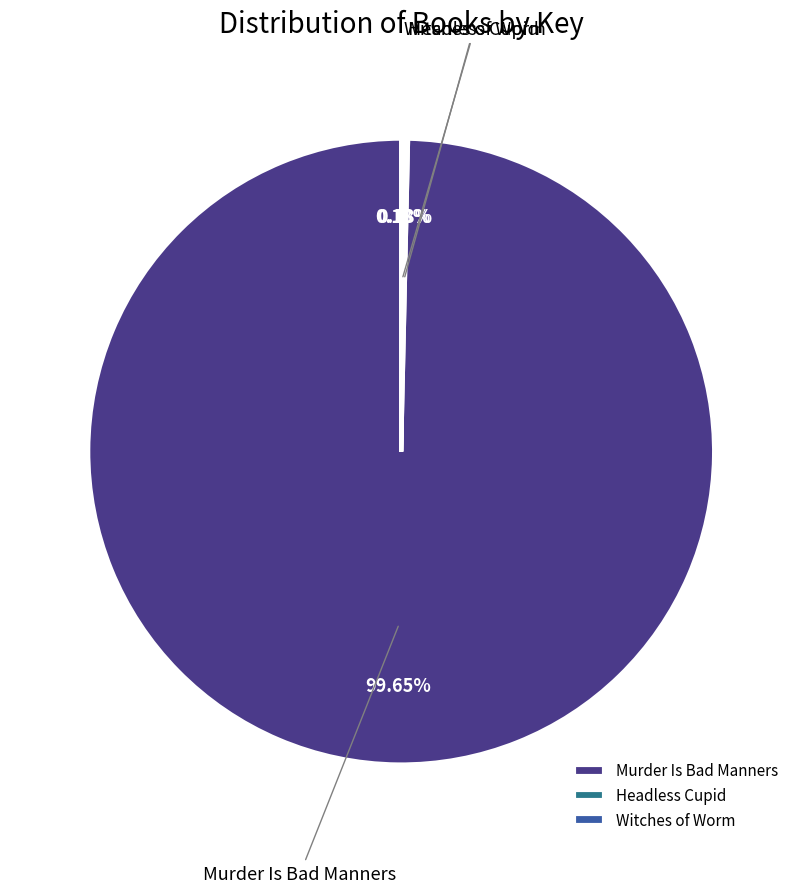

What is the largest slice in the pie chart?

Murder Is Bad Manners